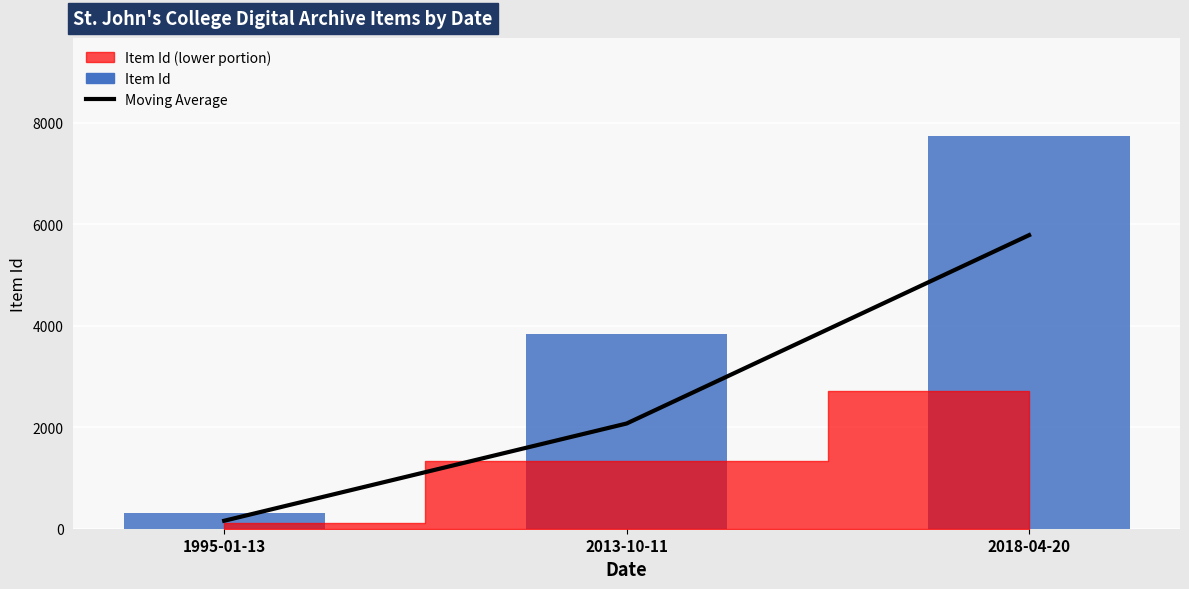

At how many categories does at least one series exceed 7184?

1